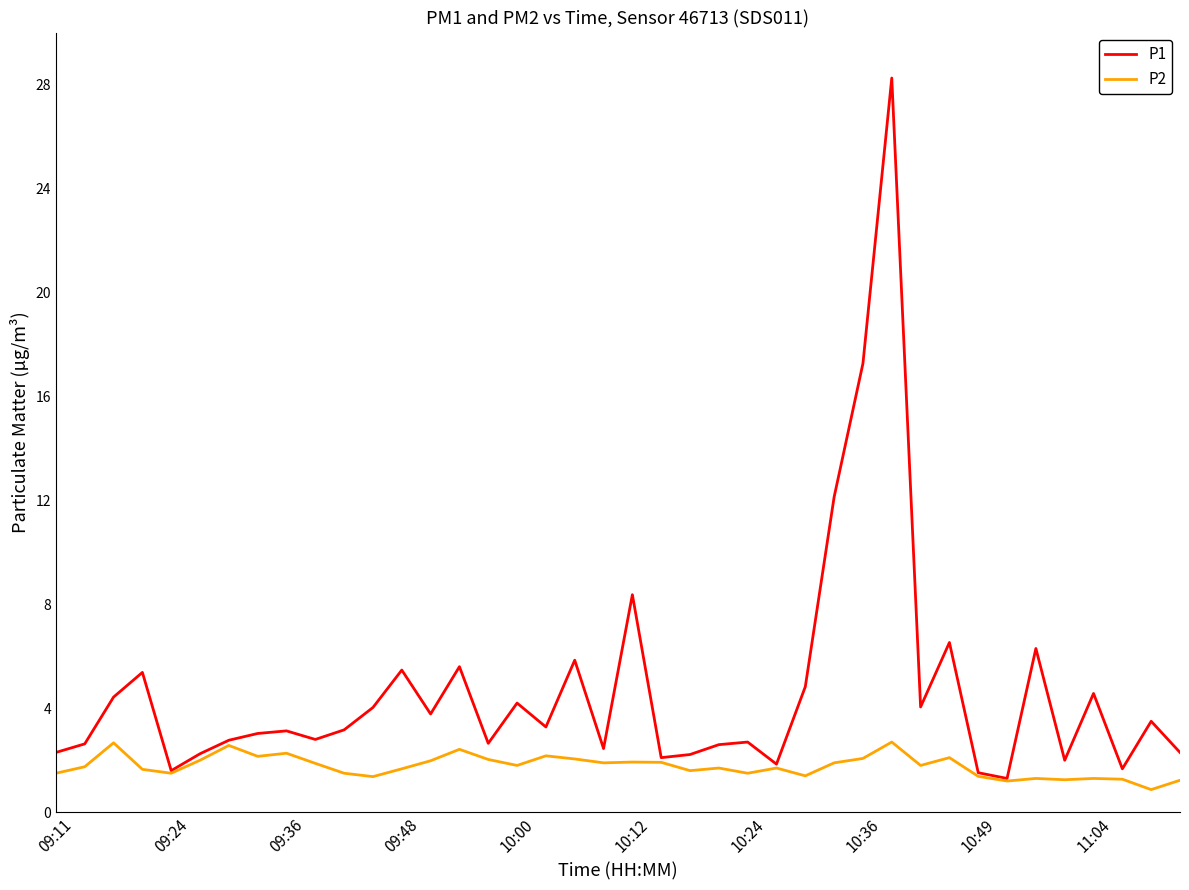

Which series has the largest total across all categories?

P1